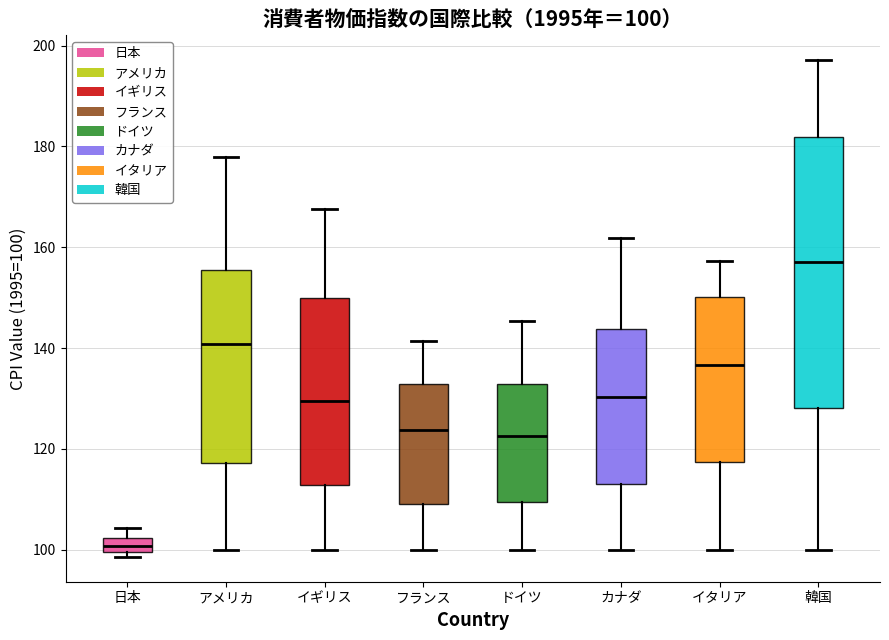

Which box has the lowest median line?

日本